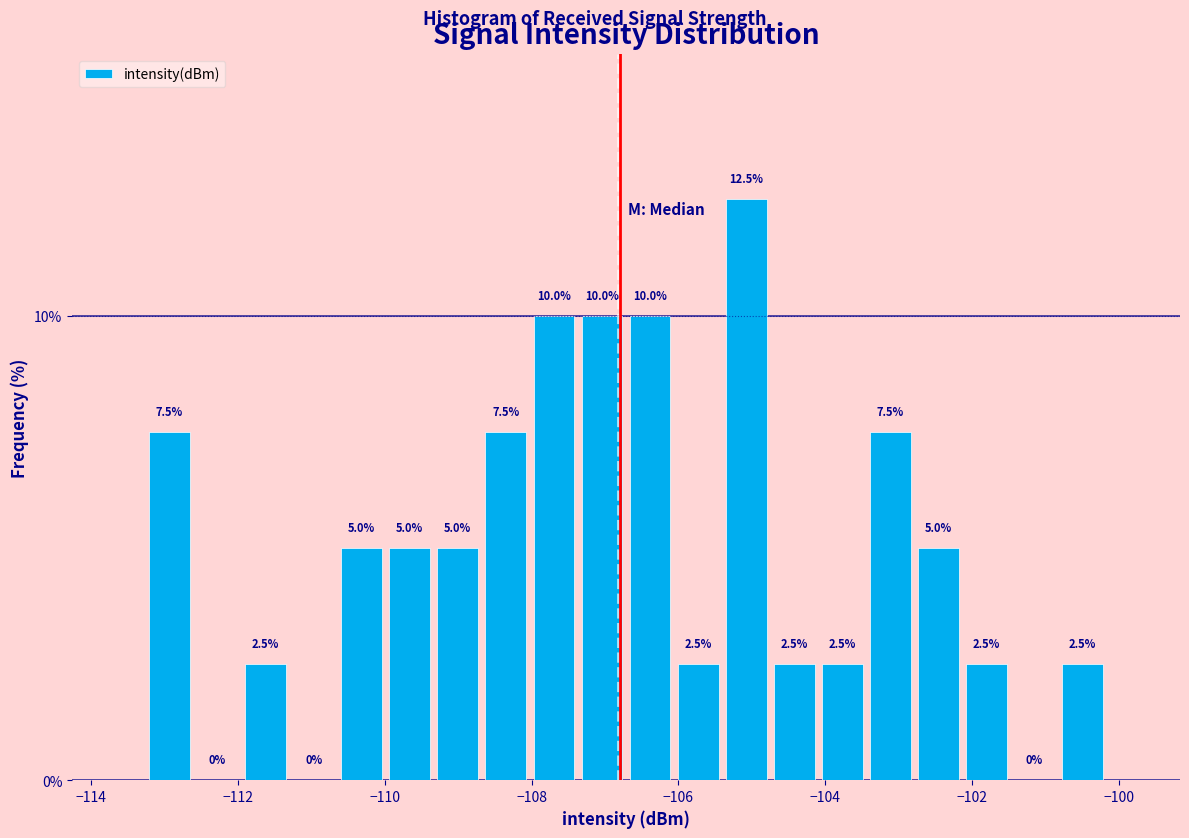

Around what value on the x-axis is the tallest bar? Give the approximate position of its centre, as read against the axis.

-105.0